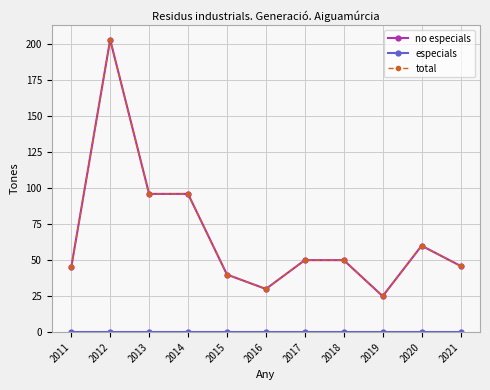

What is the minimum value for total?

25